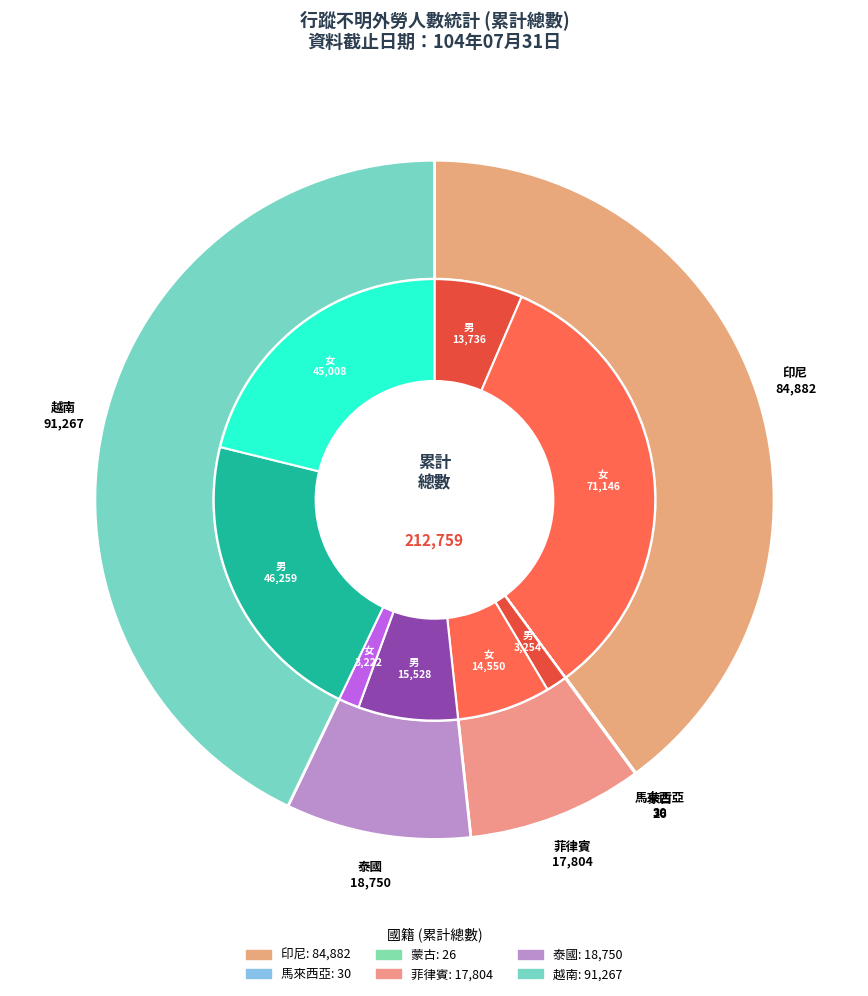

Which has a higher value, 蒙古 or 菲律賓?

菲律賓